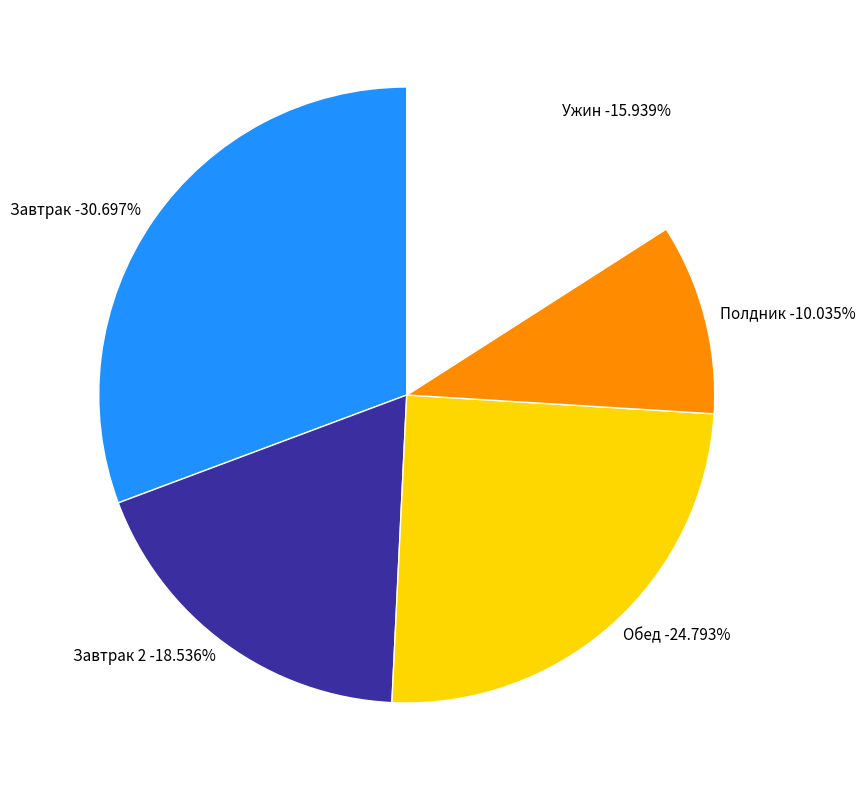

To the nearest percent, what percentage of the pie is Завтрак 2?

19%